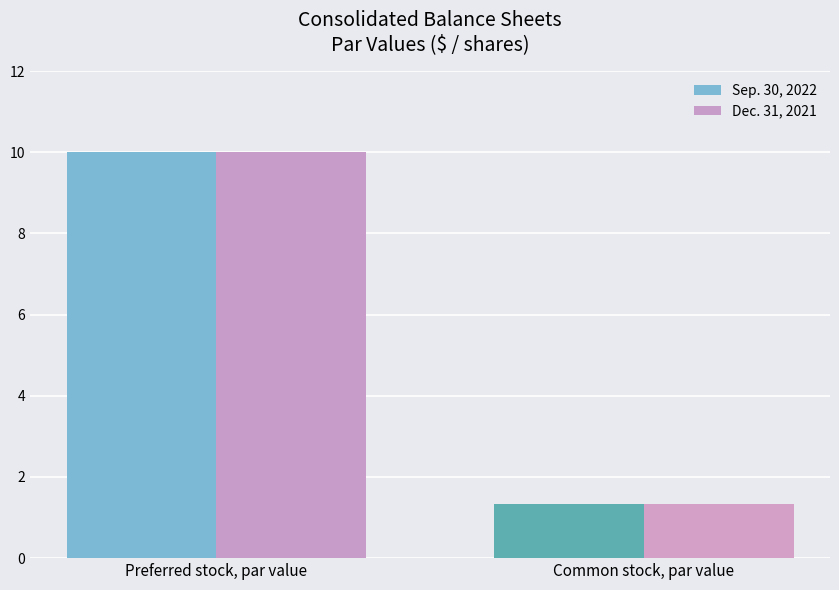

The value of Sep. 30, 2022 at Common stock, par value is 0.9. True or false?

False